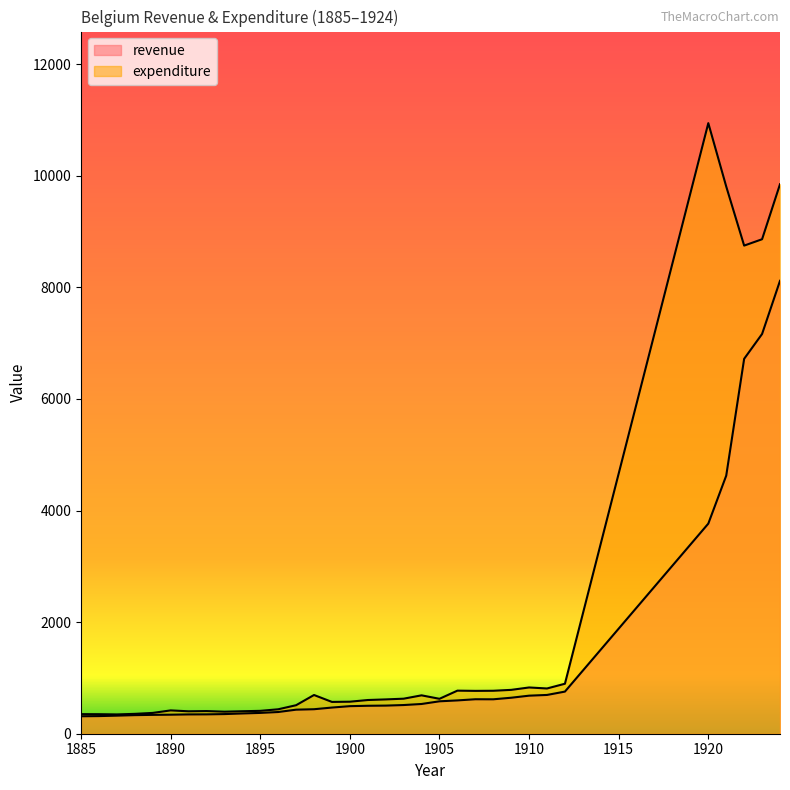

Which category has the highest value in the expenditure series?

1920